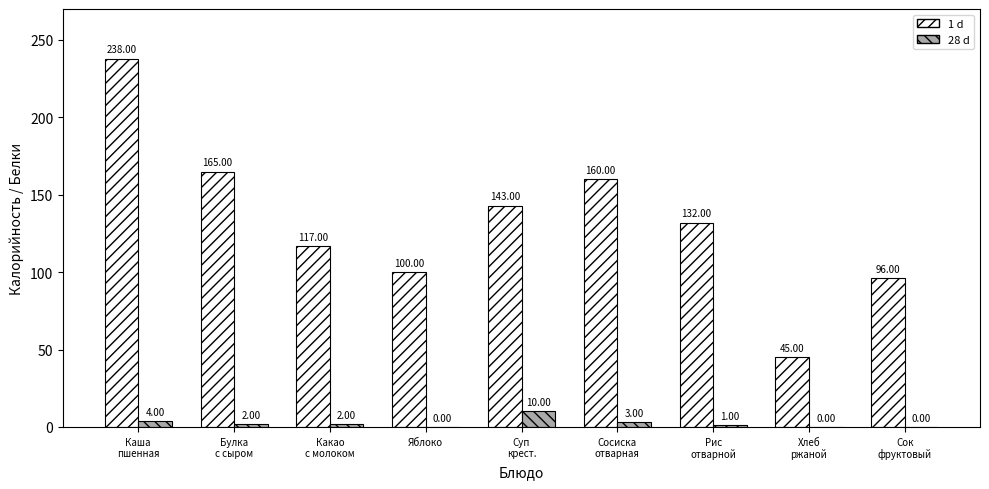

Which series has the largest total across all categories?

1 d